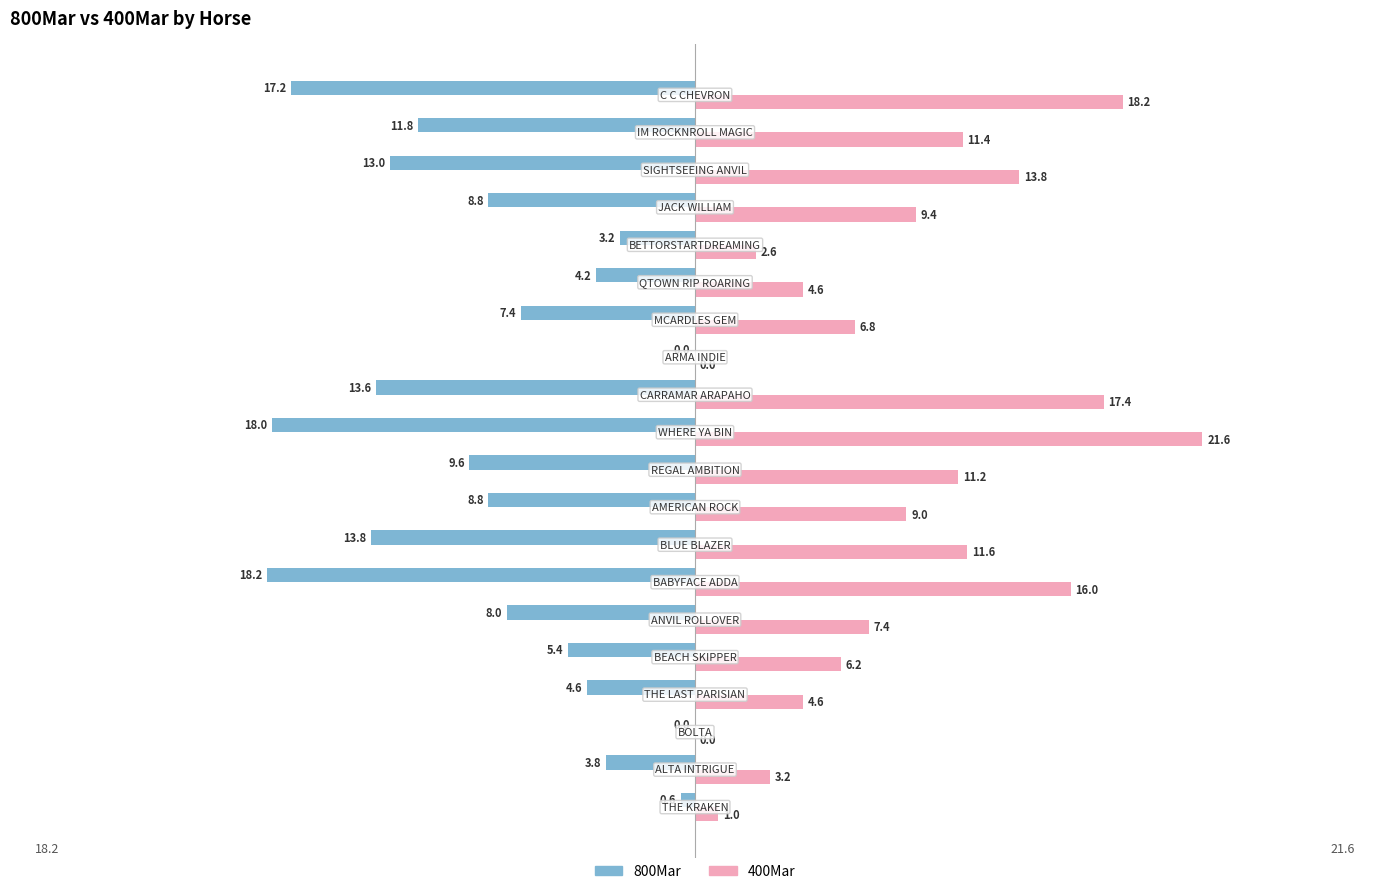

Which series has the largest total across all categories?

400Mar